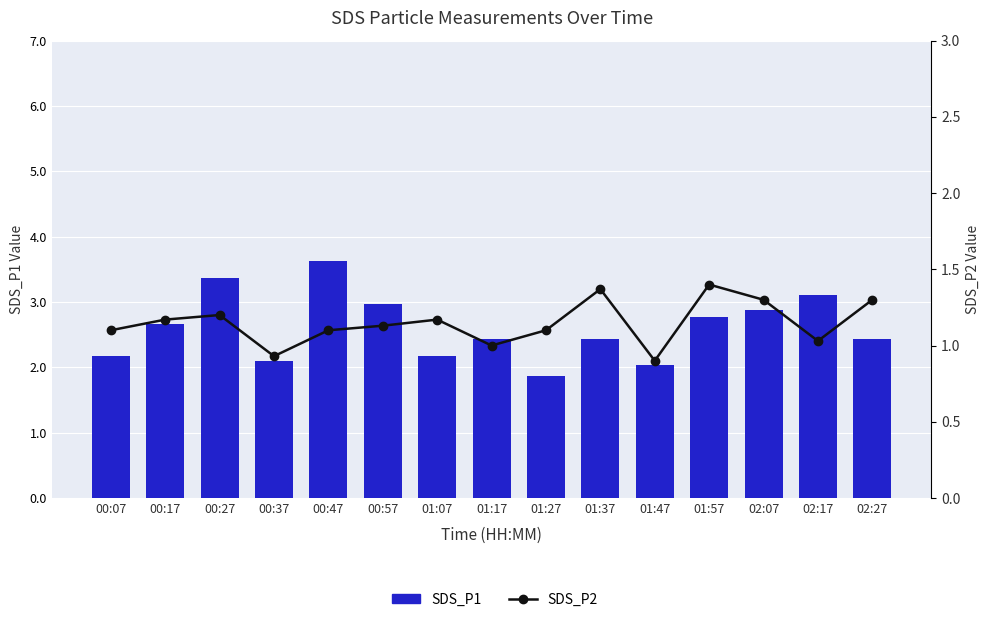

What is the sum of the SDS_P1 values at 02:17 and 01:47?

5.1